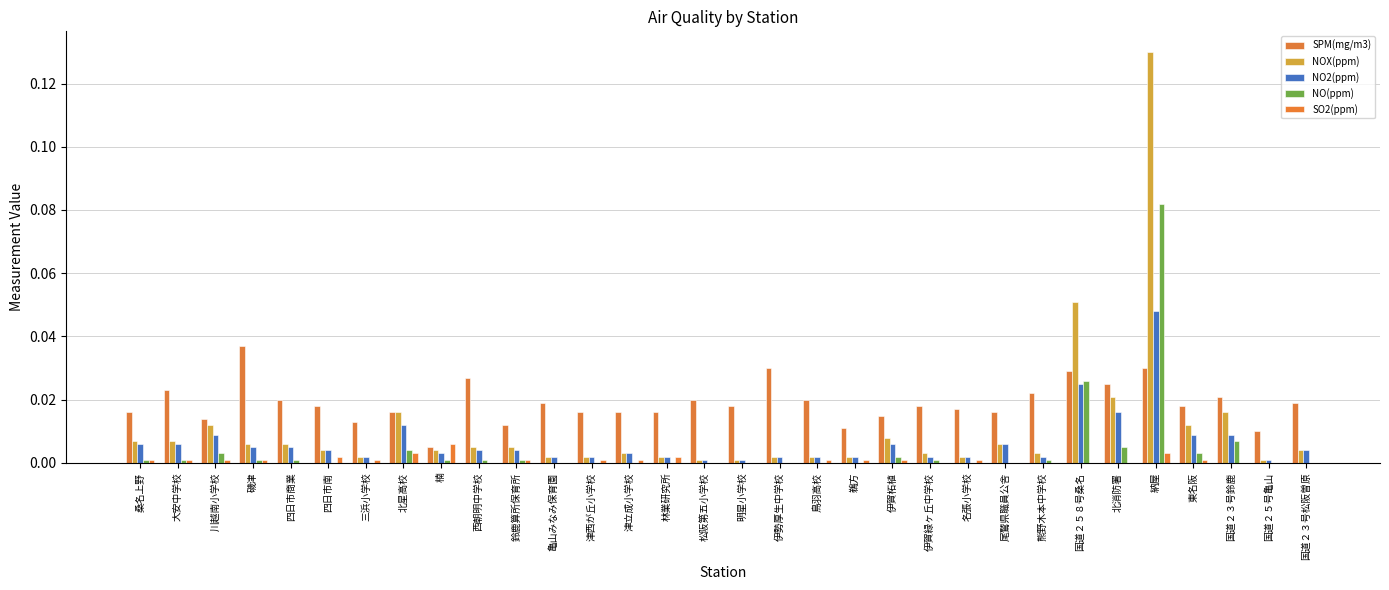

Count the number of data series in this chart.

5